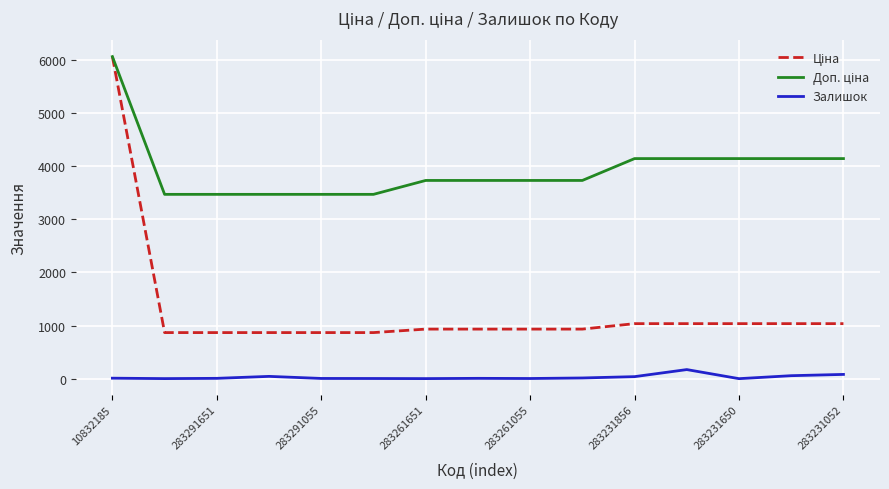

What is the greatest value displayed?

6067.2